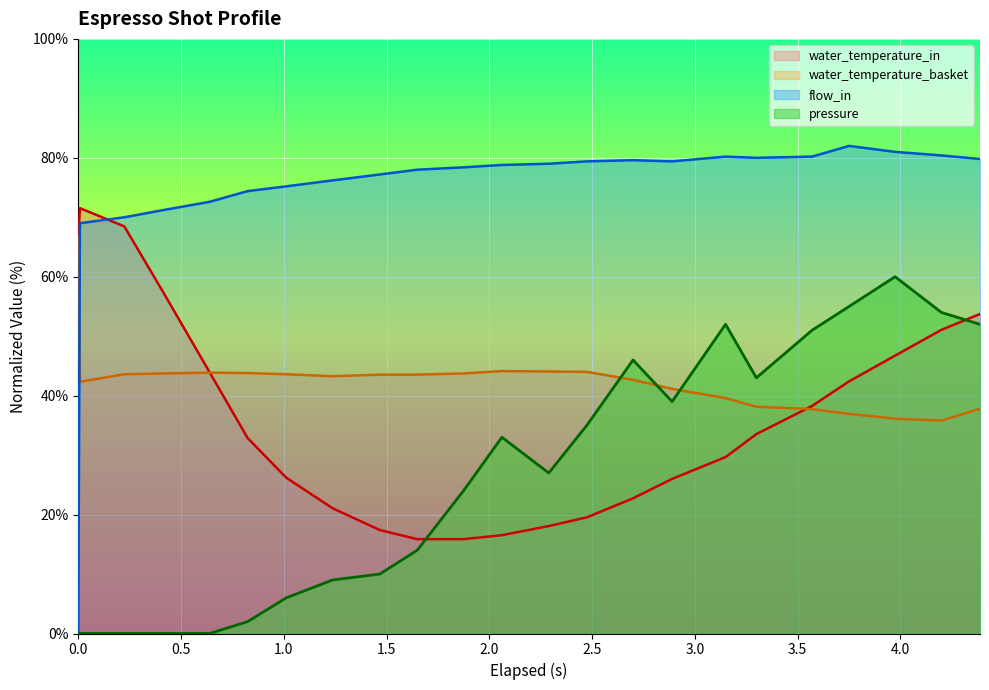

What is the maximum value shown in the chart?

82.0